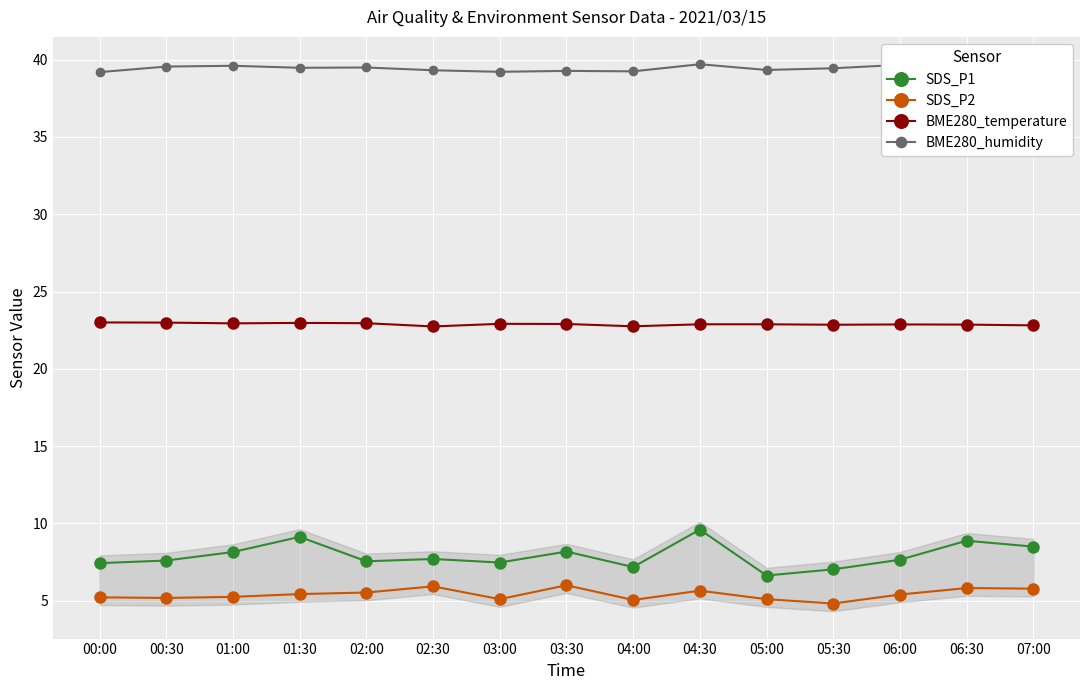

True or false: SDS_P2 and BME280_temperature intersect in this chart.

False